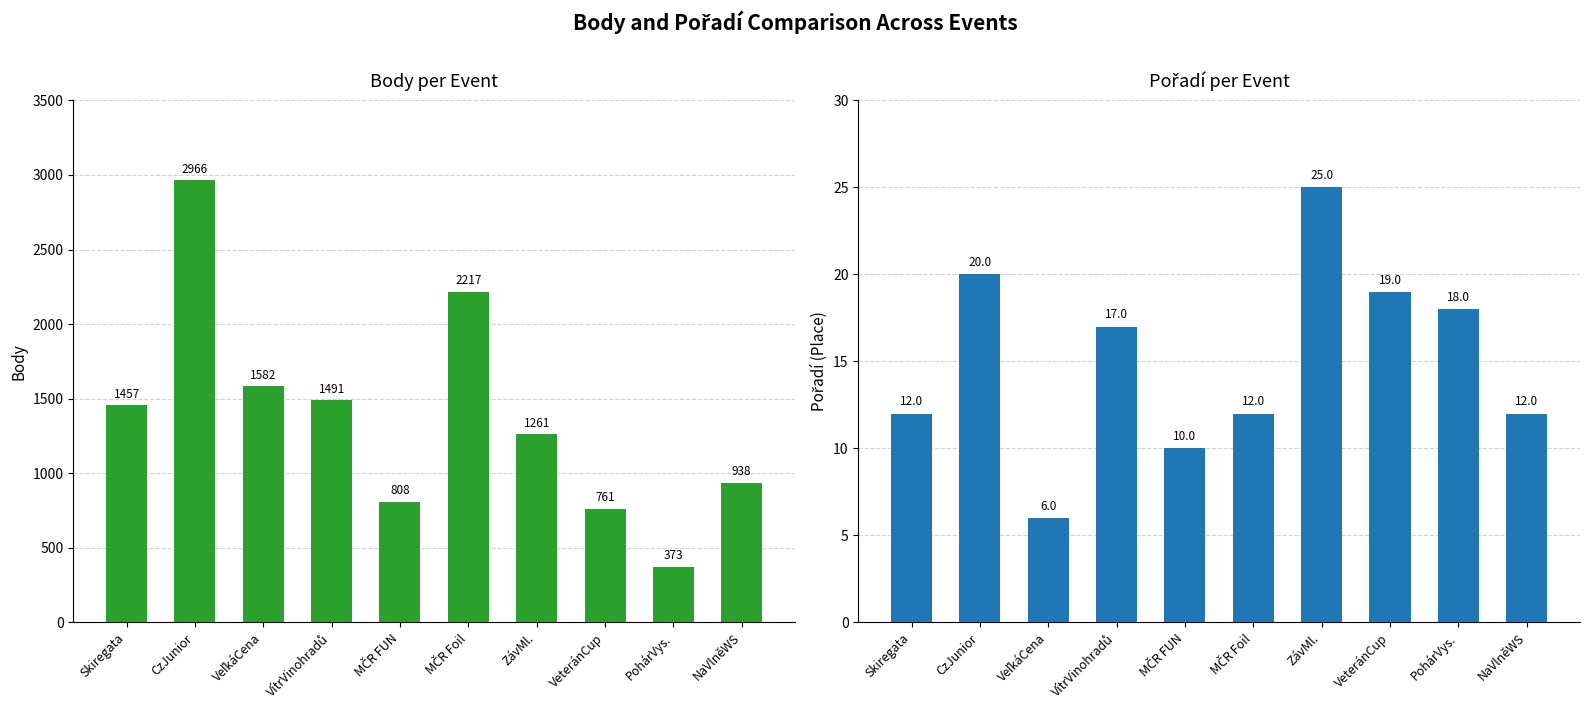

List the series in order of their peak value, highest first.

Body, Pořadí